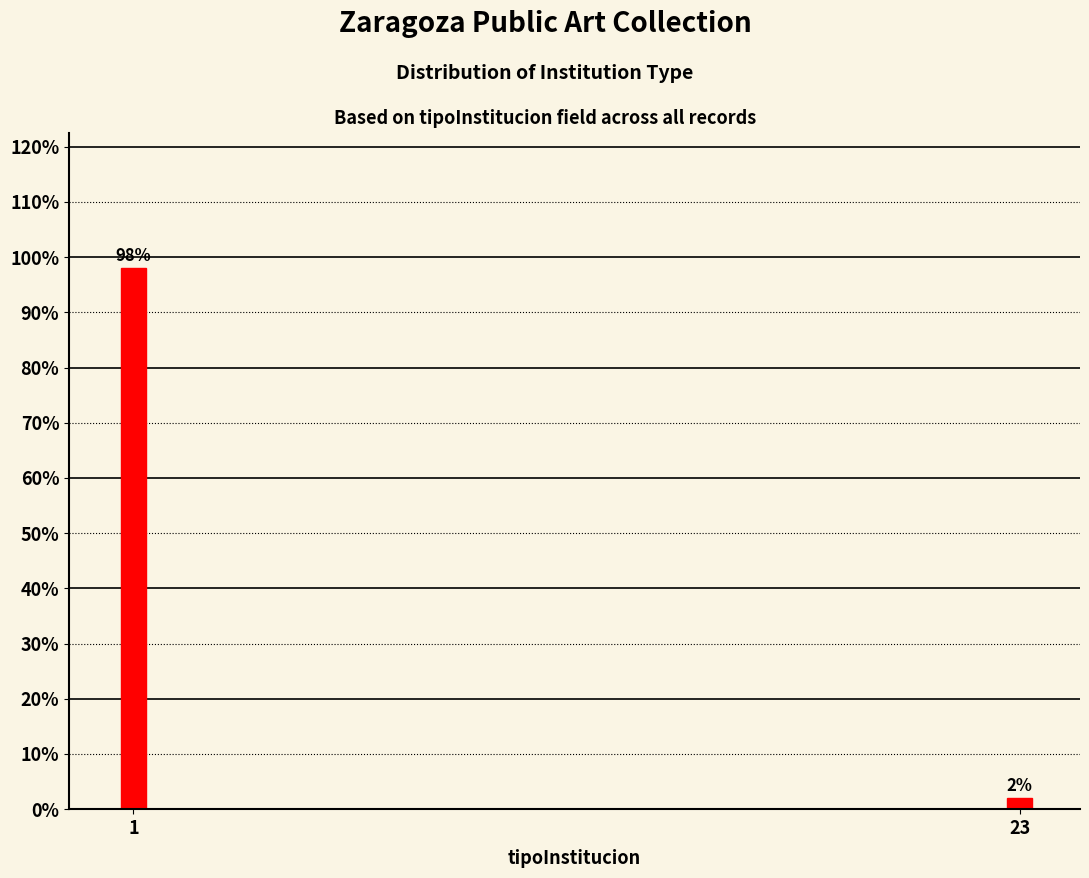

Reading right to left, extract all data points from this chart.

23=2	1=98